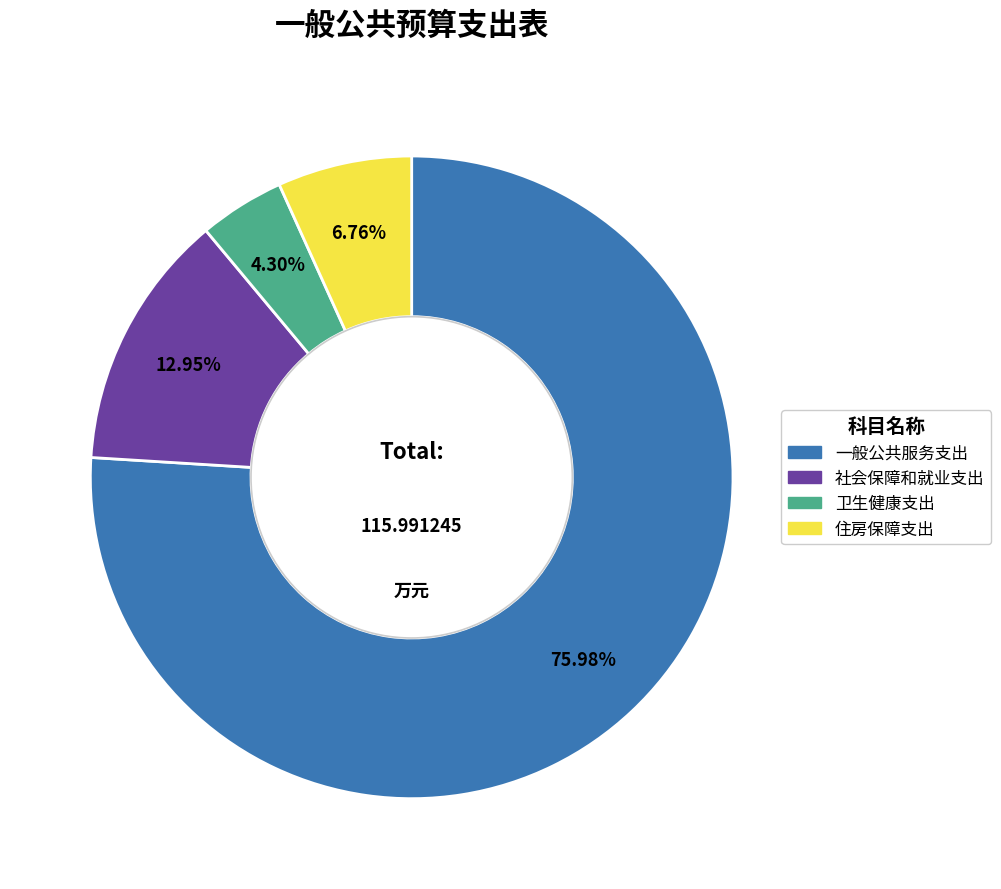

How many segments does this pie chart have?

4